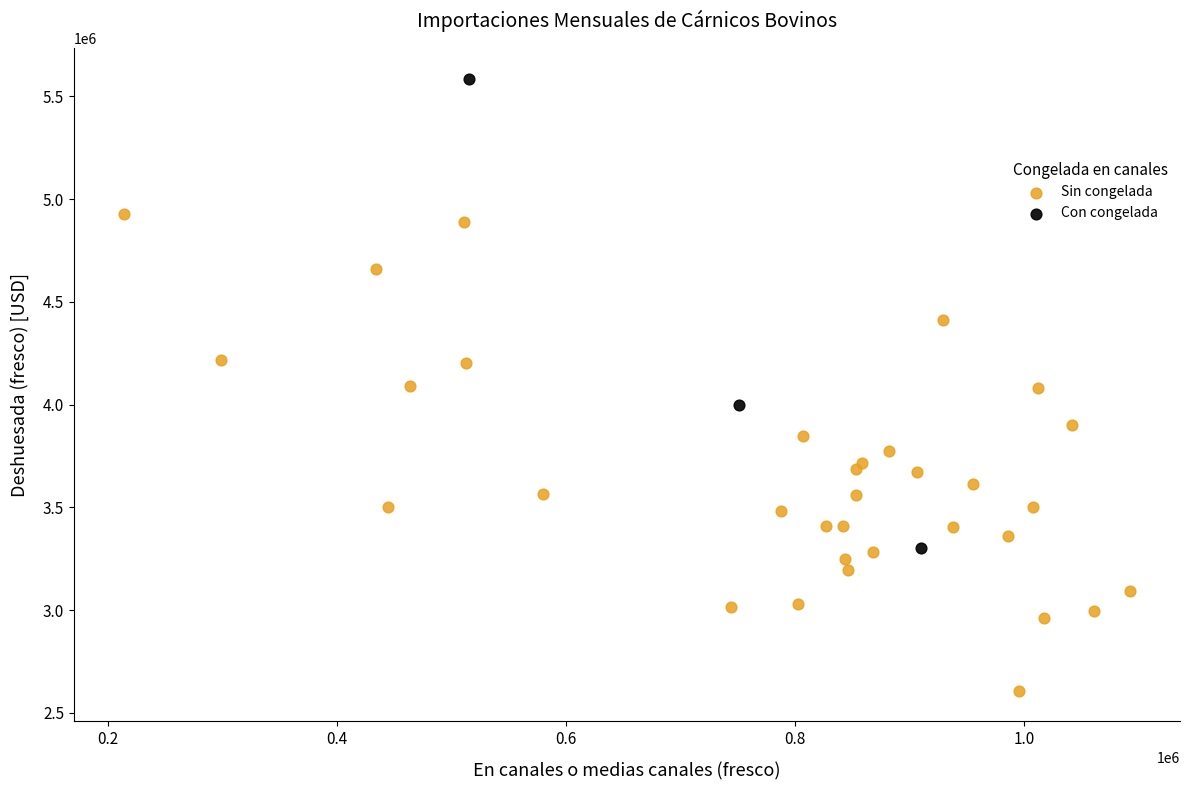

Which series contains the lowest Y value?

Sin congelada